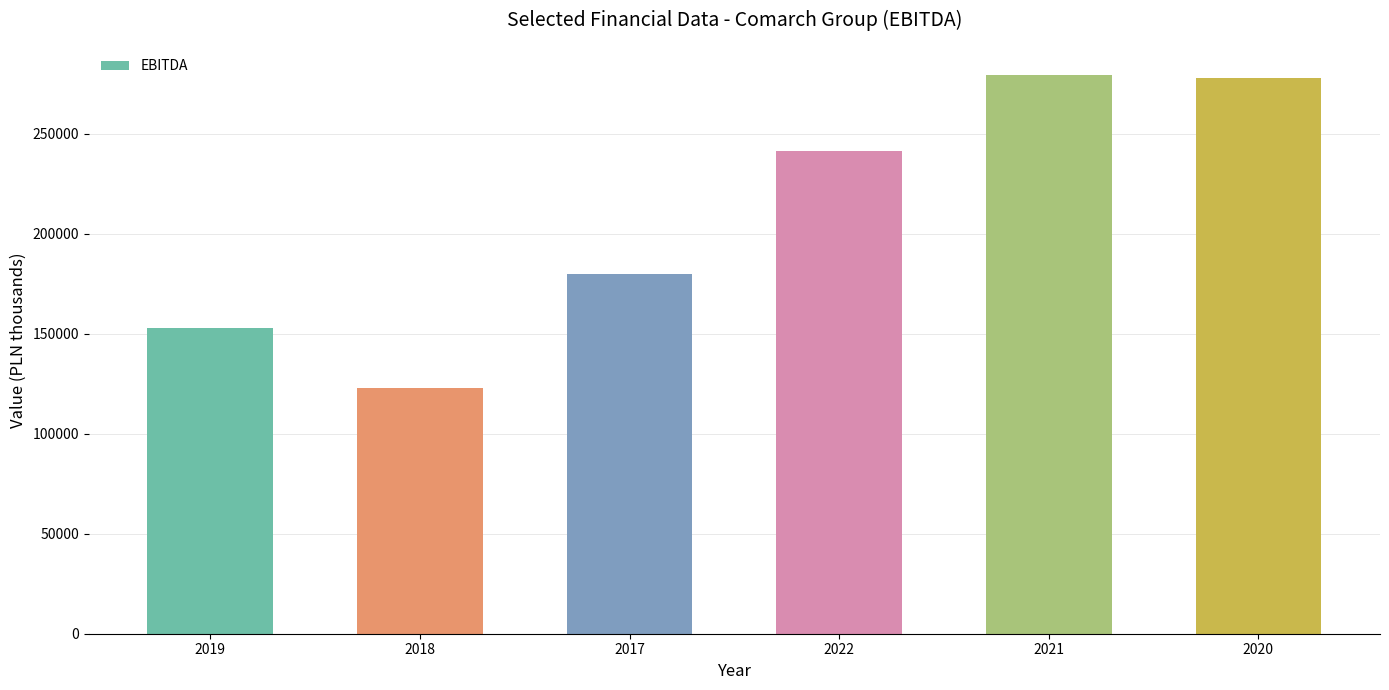

Are the bars grouped side by side (vs. stacked)?

No